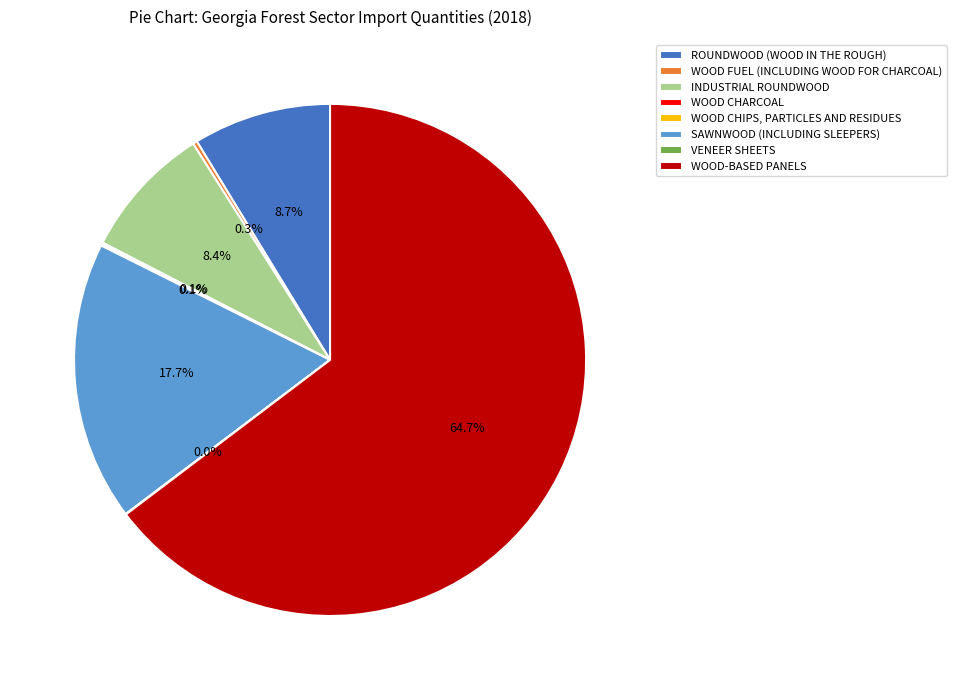

Is SAWNWOOD (INCLUDING SLEEPERS) the majority of the pie?

No